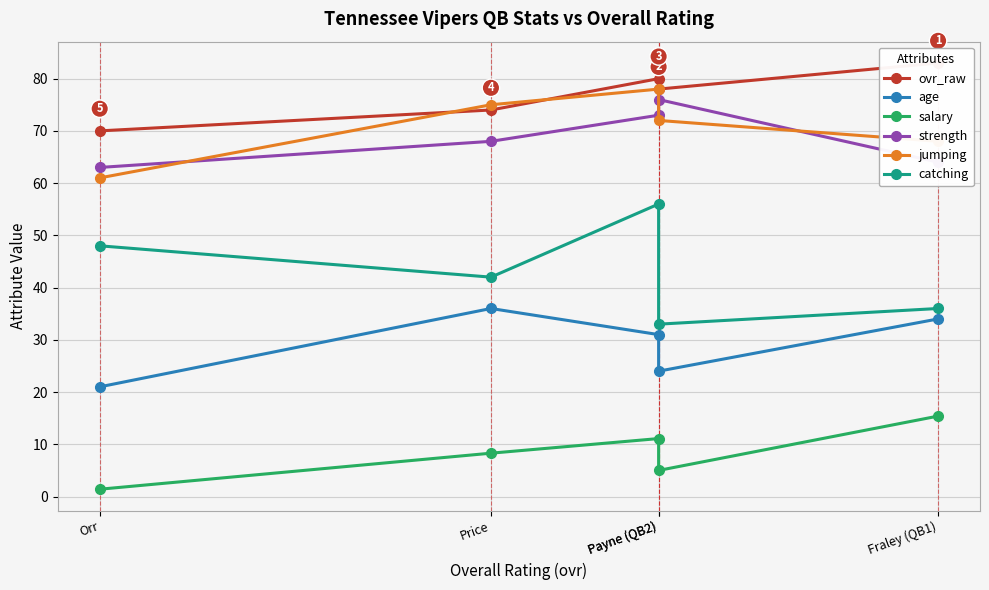

What is the smallest value displayed?

1.4